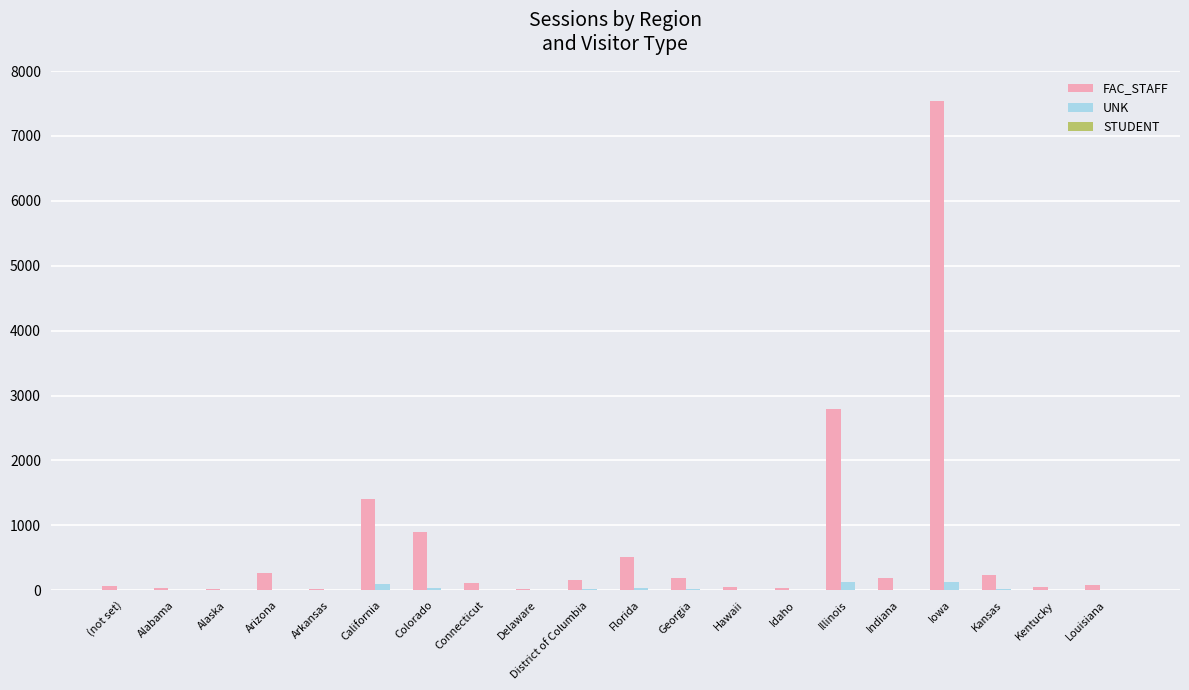

Are the bars horizontal?

No